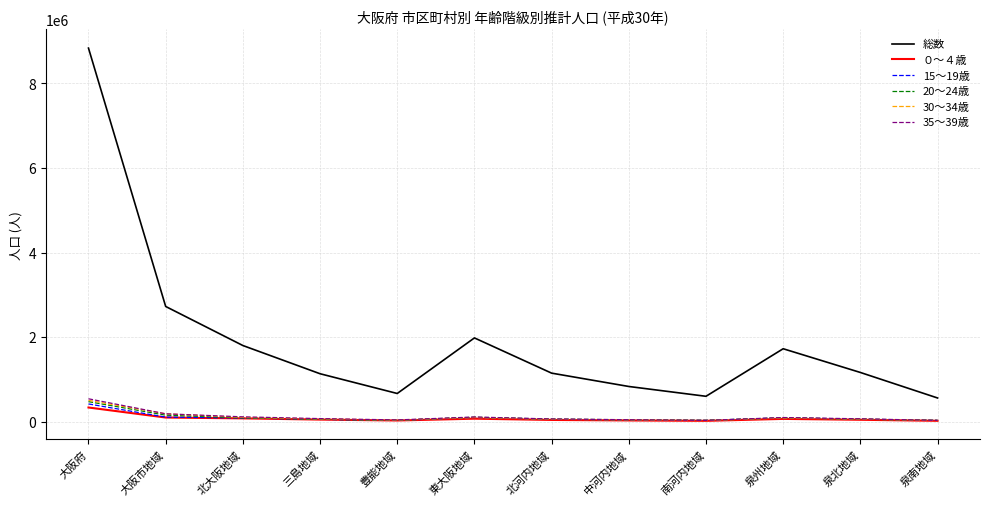

Which category has the highest value across all series?

大阪府